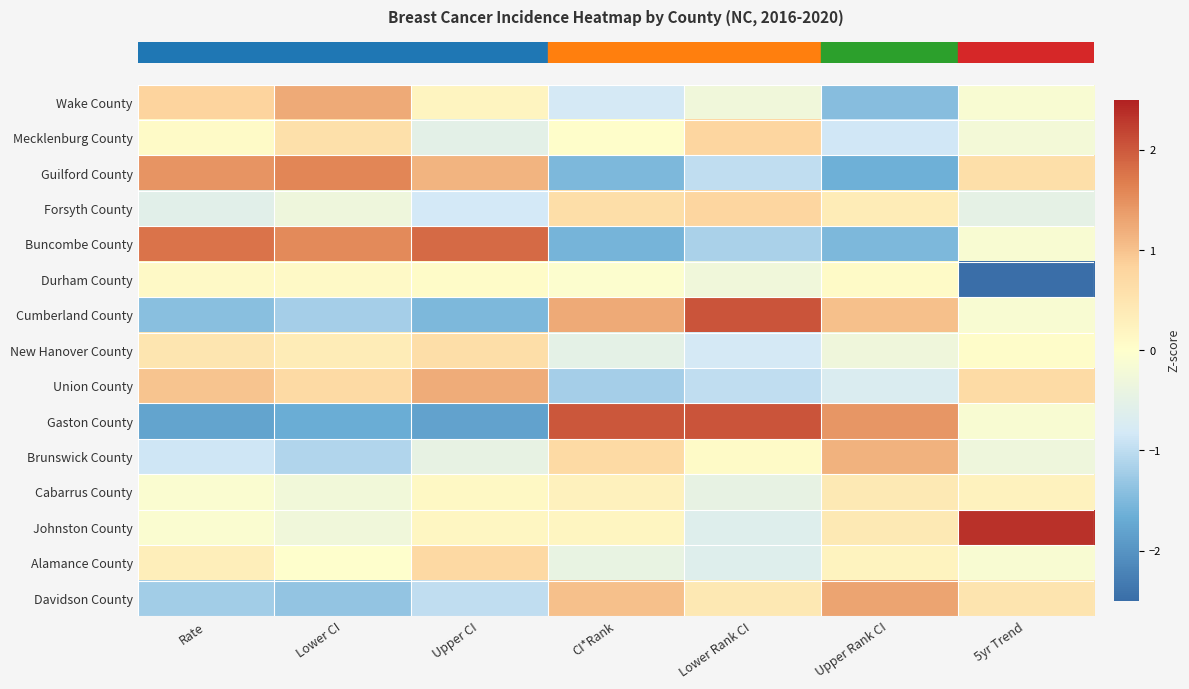

Count the number of categories in the chart.

7